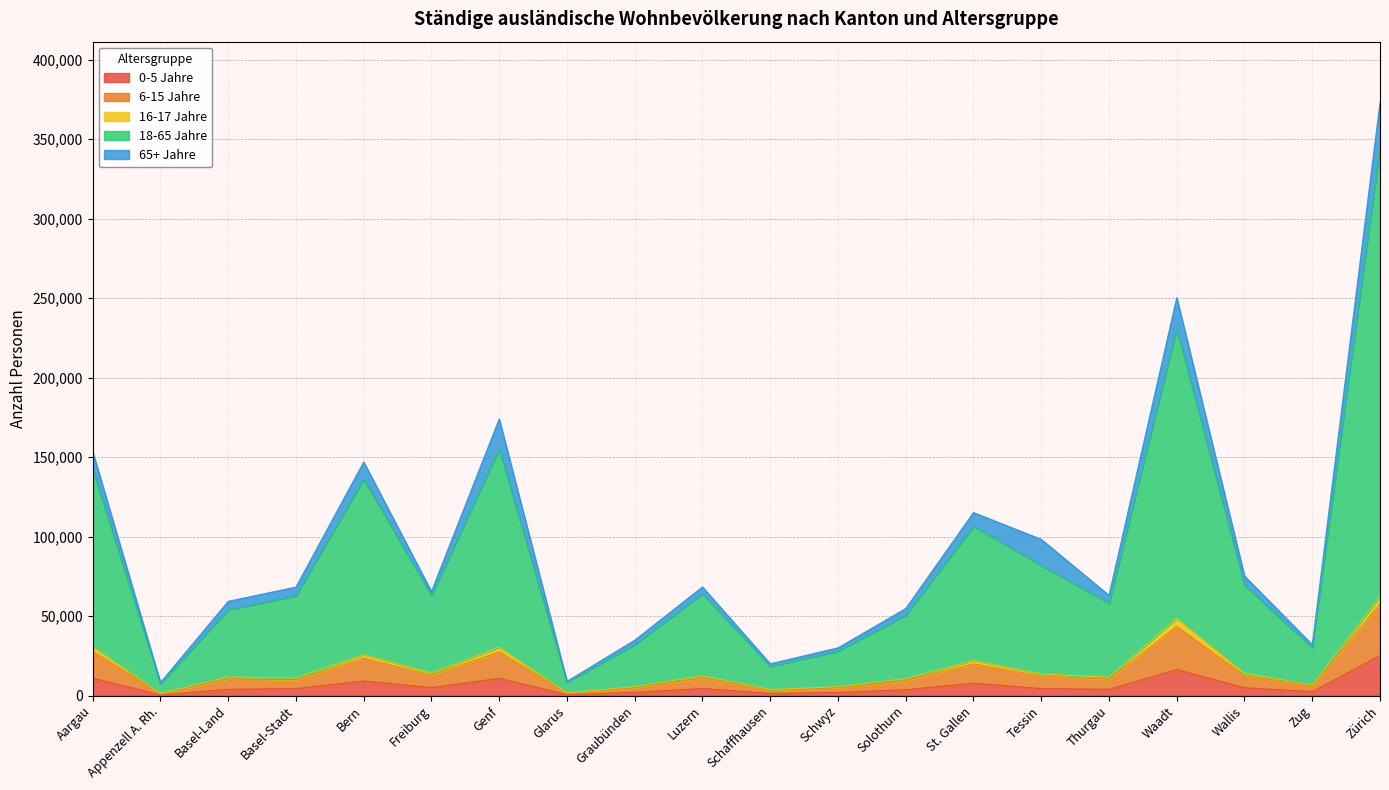

Is it true that 18-65 Jahre equals 24015 at Schaffhausen?

False